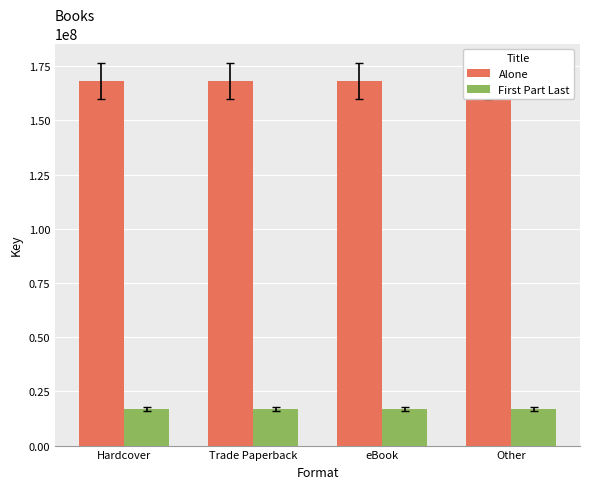

What is the maximum value for First Part Last?

17032280